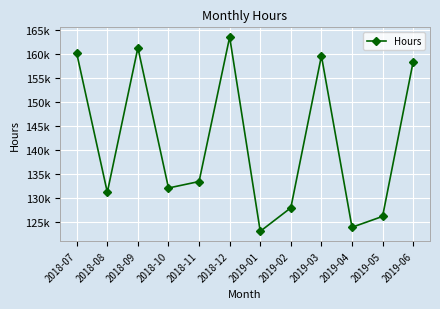

What position from the left is 2019-05?

11